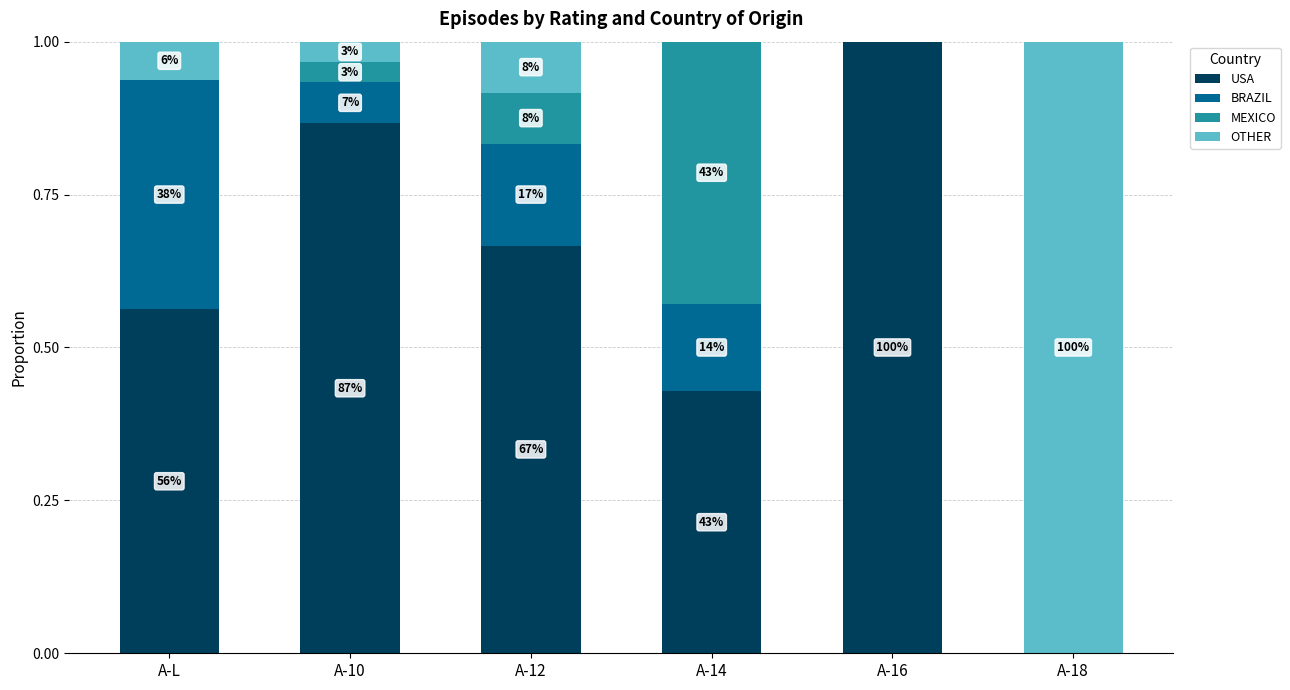

Which series has the widest spread of values?

USA